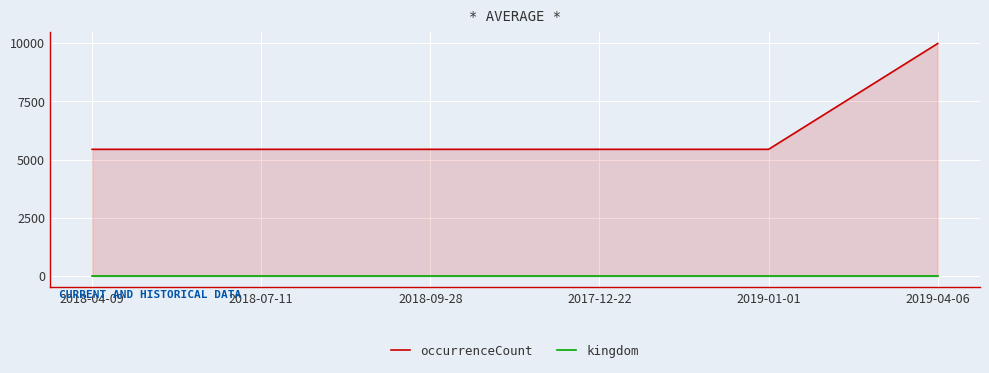

What is the total value across all series at 2018-04-09?

5439